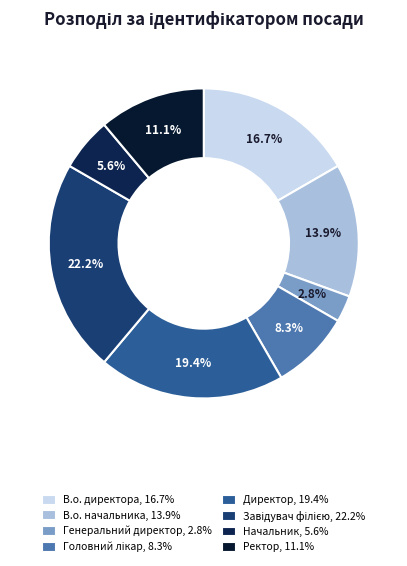

What percentage is the Завідувач філією slice, to the nearest percent?

22%